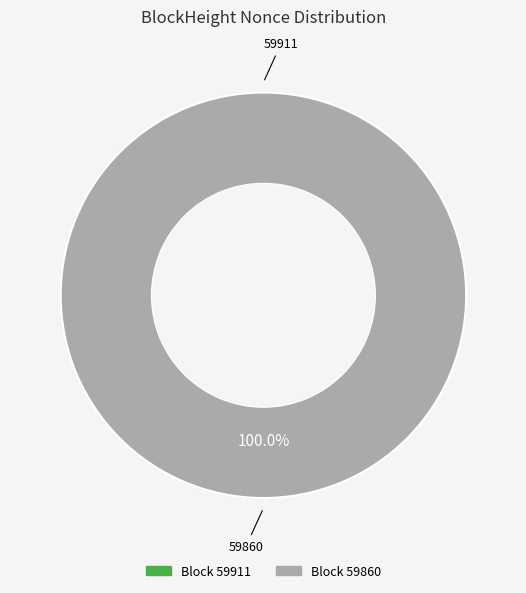

The 59860 slice represents 100% of the pie. True or false?

True